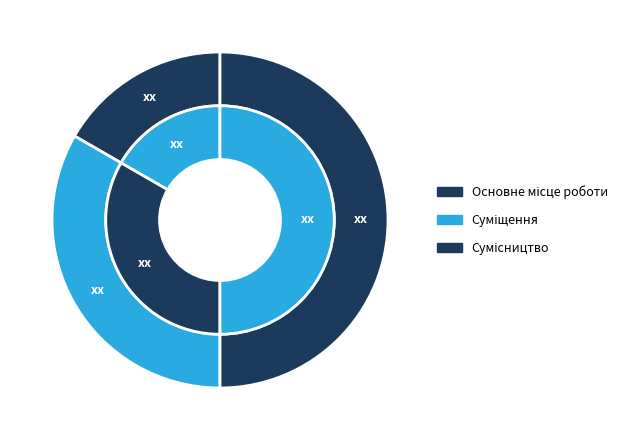

Which has a higher value, Сумісництво or Основне місце роботи?

Сумісництво